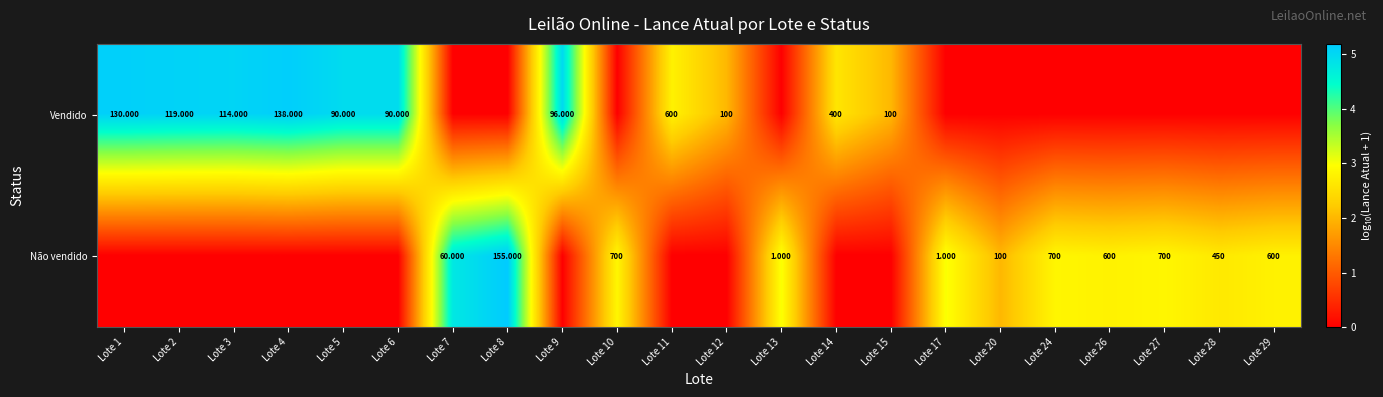

Is the value of Não vendido at Lote 10 greater than the value of Vendido at Lote 6?

Yes